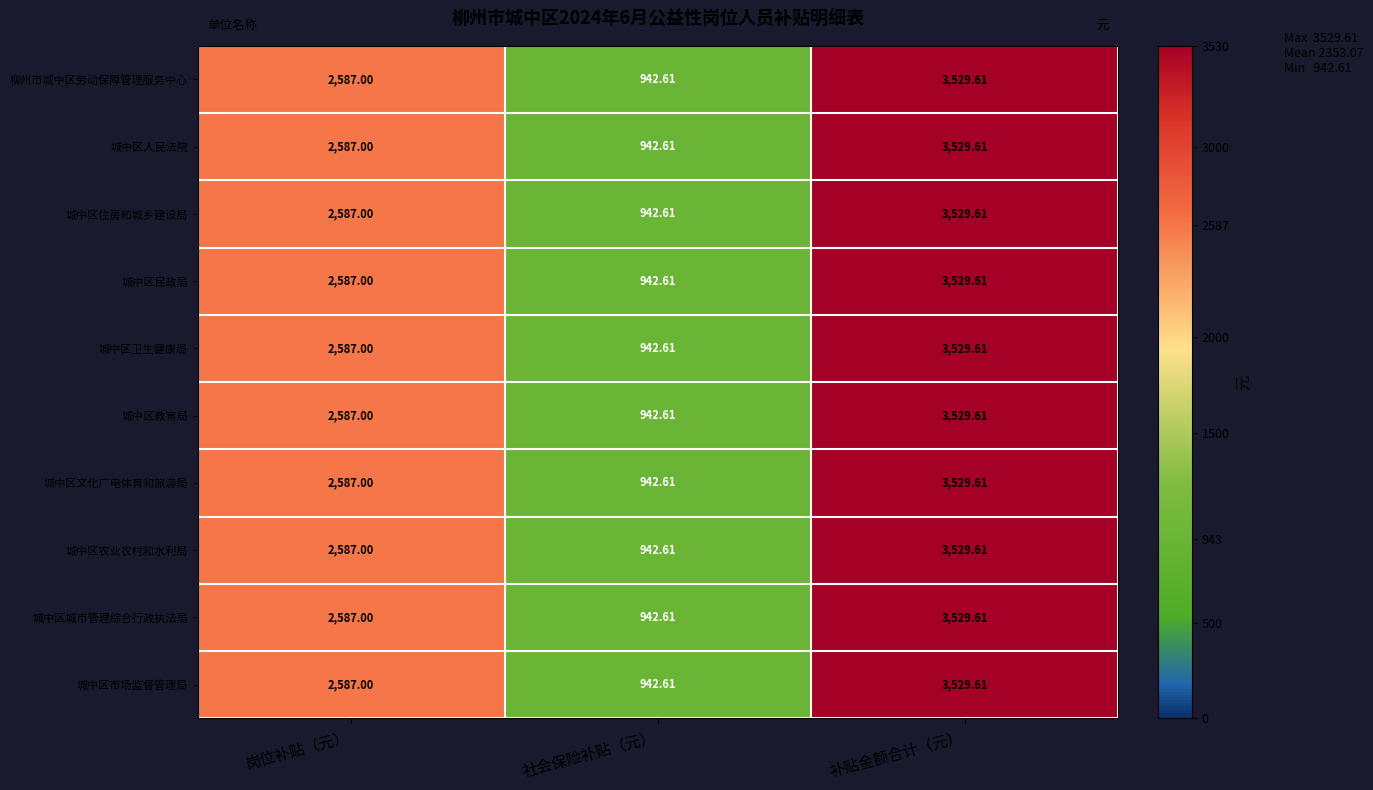

List the labels in order of 城中区教育局 value, largest first.

补贴金额合计（元）, 岗位补贴（元）, 社会保险补贴（元）